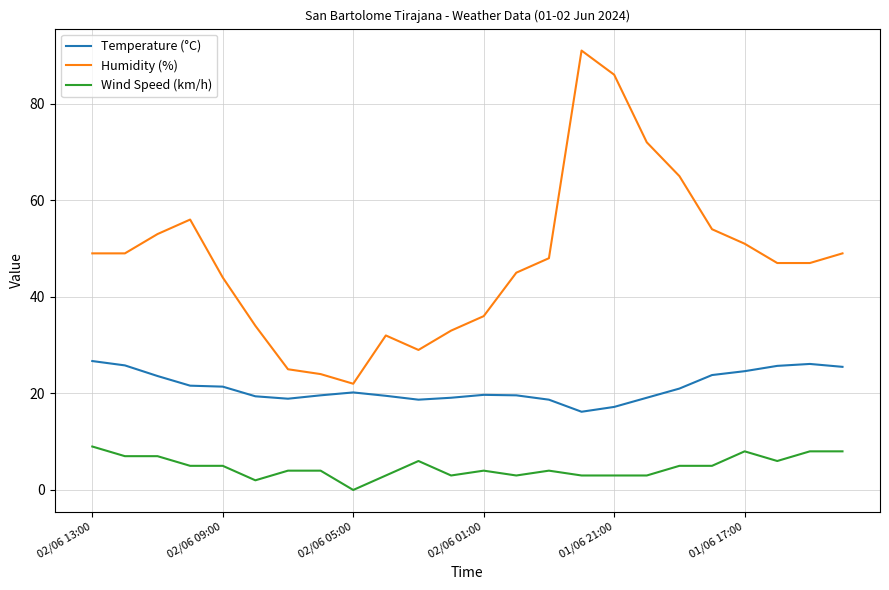

True or false: Temperature (°C) and Humidity (%) cross at least once.

False